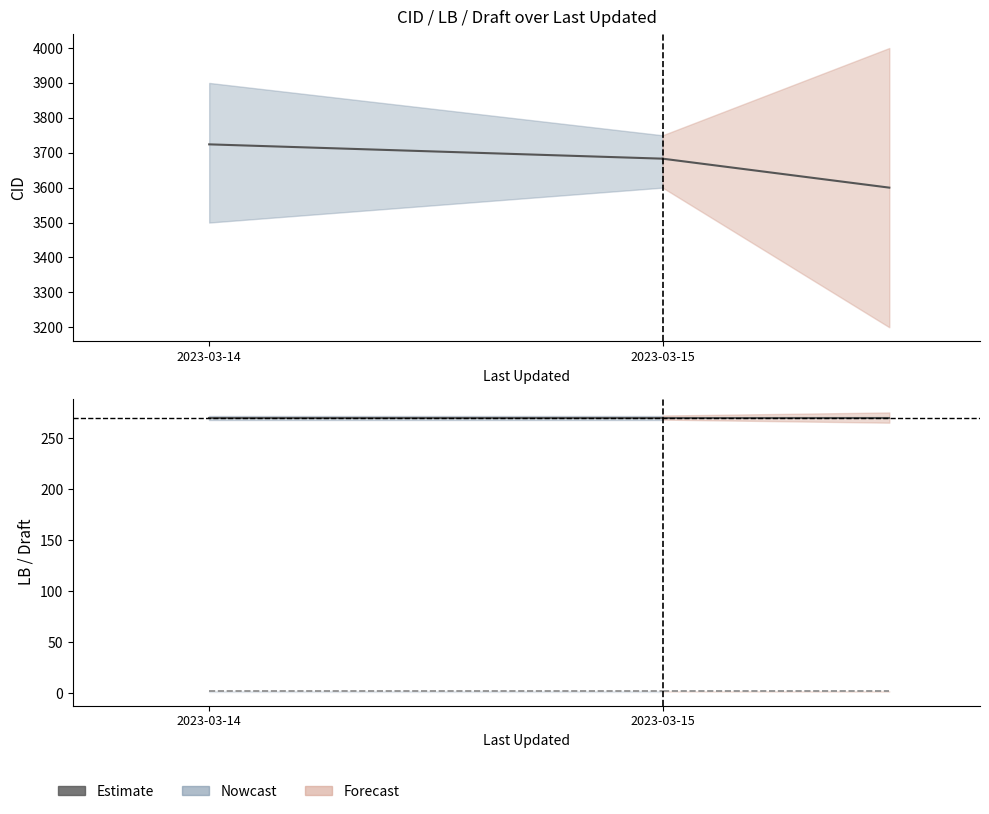

Is it true that LB equals 270 at 2023-03-15?

True